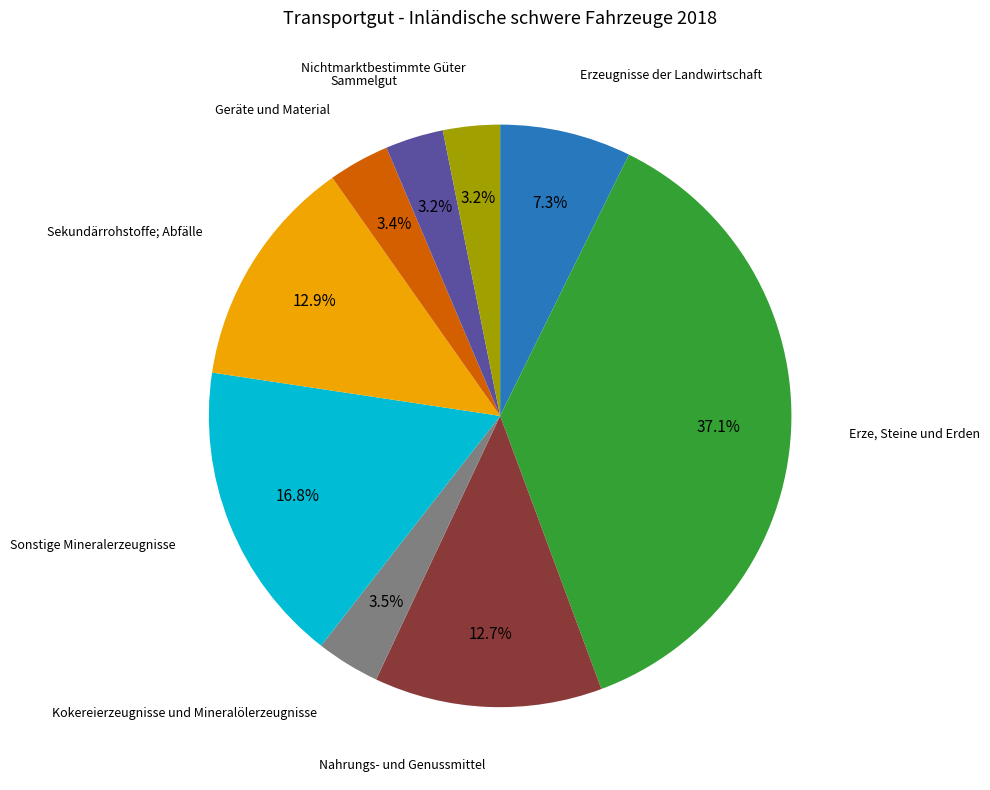

Is there a majority slice in this chart?

No